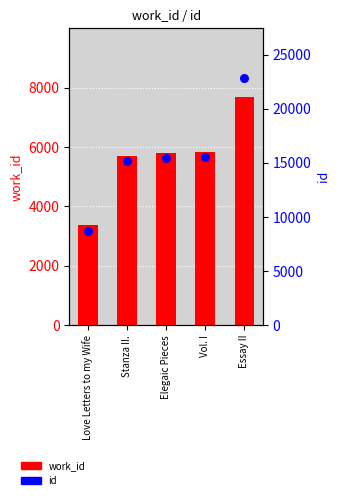

What are all the series names shown in the legend?

work_id, id